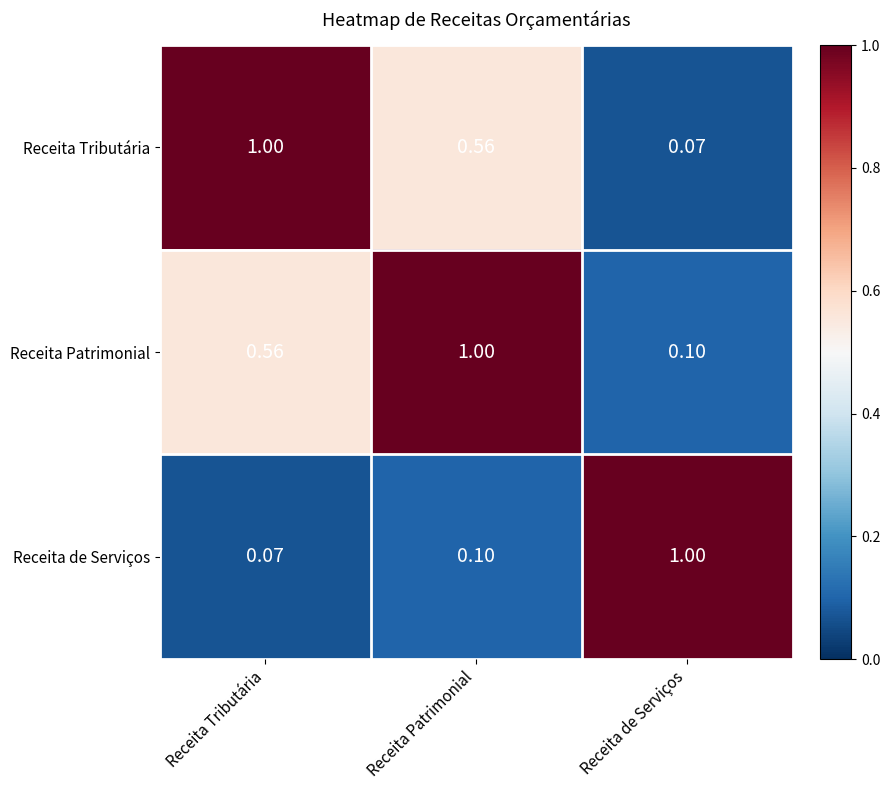

At which label is Receita de Serviços closest to 0?

Receita Tributária